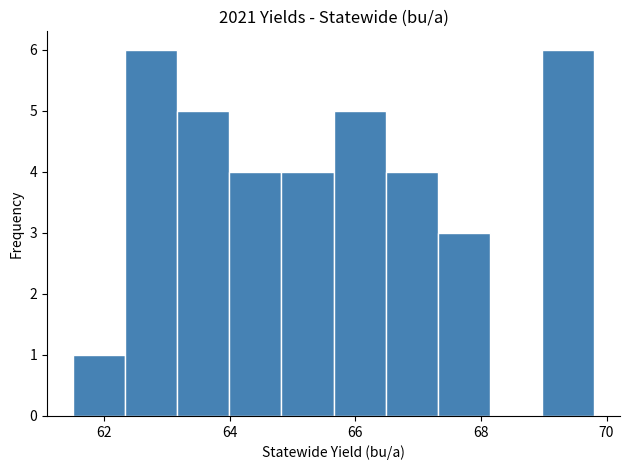

Reading left to right, list every bar in this chart as the range it spans on the x-axis followed by its height. Neither the bar edges nor the heights are printed on the chart, so give them approximately, as read against the axes.

61.6 to 62.4: 1
62.4 to 63.2: 6
63.2 to 64.0: 5
64.0 to 64.8: 4
64.8 to 65.6: 4
65.6 to 66.4: 5
66.4 to 67.4: 4
67.4 to 68.2: 3
68.2 to 69.0: 0
69.0 to 69.8: 6